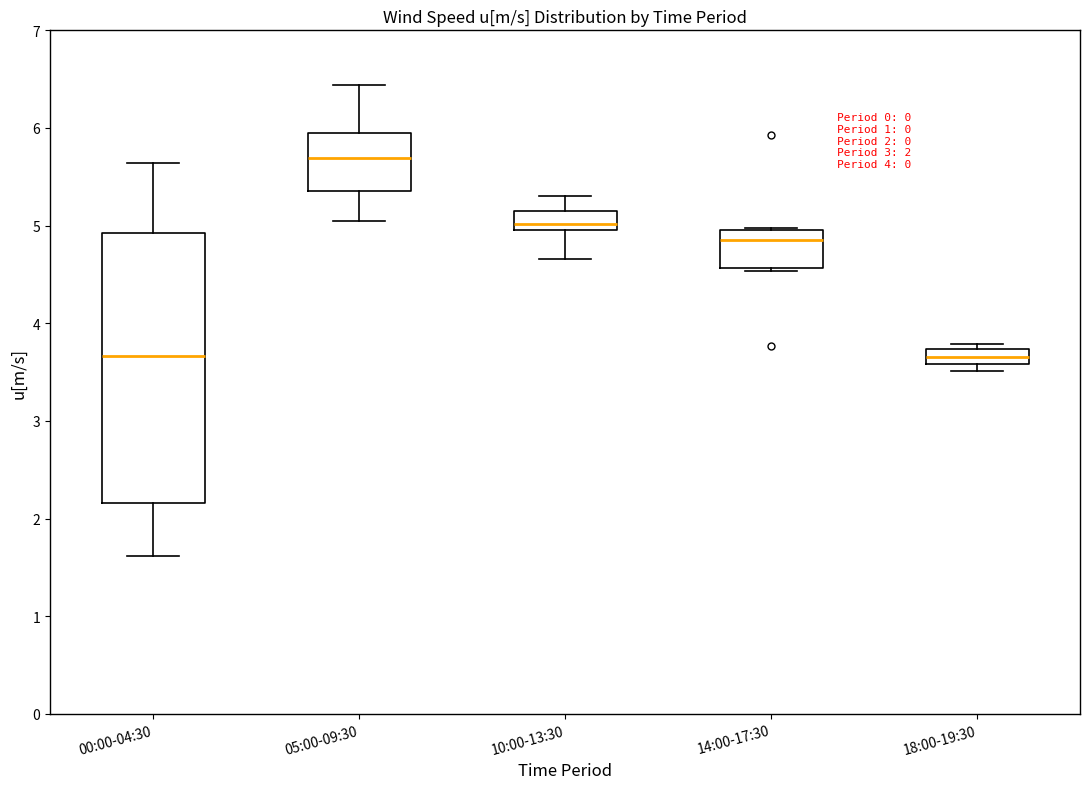

Which box is the tallest, from its lower edge to its upper edge?

00:00-04:30